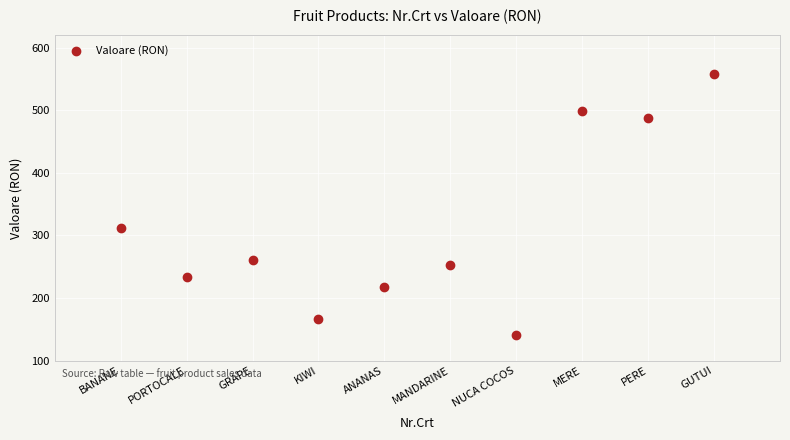

What is the average X value?

5.5